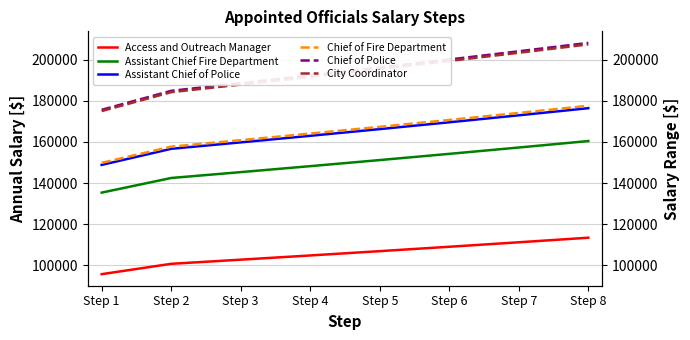

Rank the categories by Assistant Chief of Police value from highest to lowest.

Step 8, Step 7, Step 6, Step 5, Step 4, Step 3, Step 2, Step 1